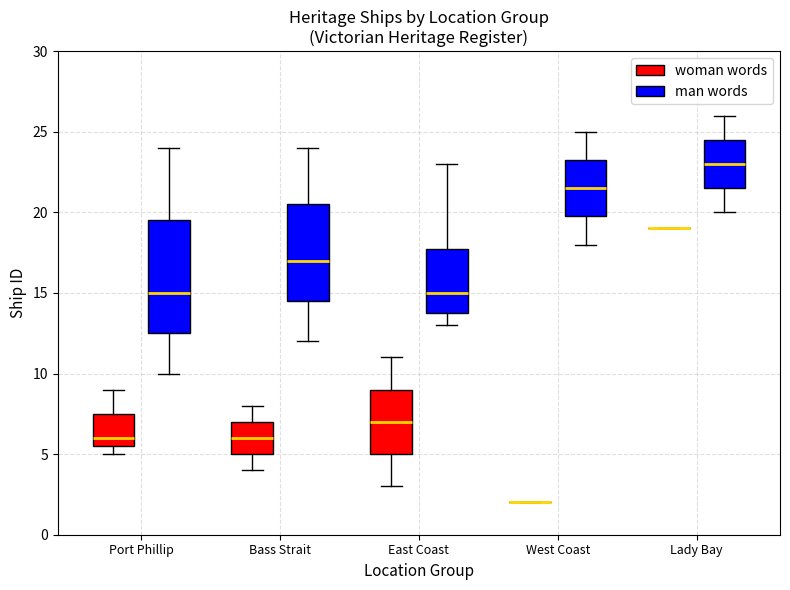

Reading left to right, transcribe this box plot: for each box, give where its median line is, the range the box spans, and where its two whiskers end, as read against the y-axis. The values are not printed on the chart, so give them approximately, as read against the axis.

Port Phillip (woman words): median 6.0, box 5.5 to 7.5, whiskers 5.0 to 9.0
Port Phillip (man words): median 15.0, box 12.5 to 19.5, whiskers 10.0 to 24.0
Bass Strait (woman words): median 6.0, box 5.0 to 7.0, whiskers 4.0 to 8.0
Bass Strait (man words): median 17.0, box 14.5 to 20.5, whiskers 12.0 to 24.0
East Coast (woman words): median 7.0, box 5.0 to 9.0, whiskers 3.0 to 11.0
East Coast (man words): median 15.0, box 14.0 to 18.0, whiskers 13.0 to 23.0
West Coast (woman words): box collapsed to a line at 2.0, whiskers 2.0 to 2.0
West Coast (man words): median 21.5, box 20.0 to 23.5, whiskers 18.0 to 25.0
Lady Bay (woman words): box collapsed to a line at 19.0, whiskers 19.0 to 19.0
Lady Bay (man words): median 23.0, box 21.5 to 24.5, whiskers 20.0 to 26.0